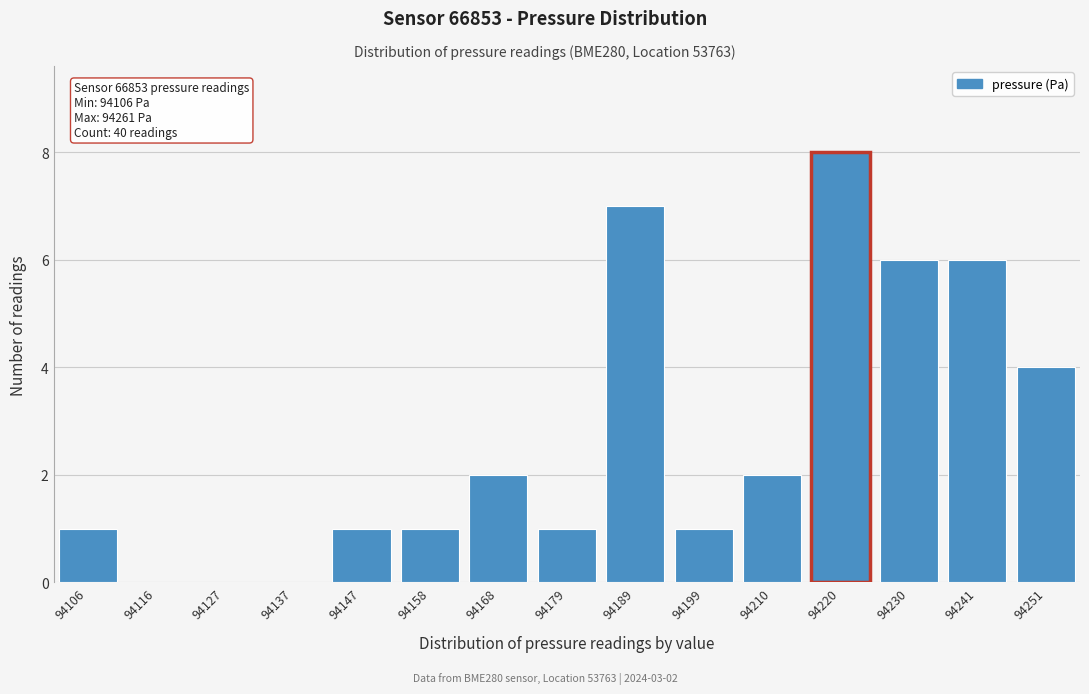

Reading left to right, what are all the values shown in this chart?

94106=1	94116=0	94127=0	94137=0	94147=1	94158=1	94168=2	94179=1	94189=7	94199=1	94210=2	94220=8	94230=6	94241=6	94251=4